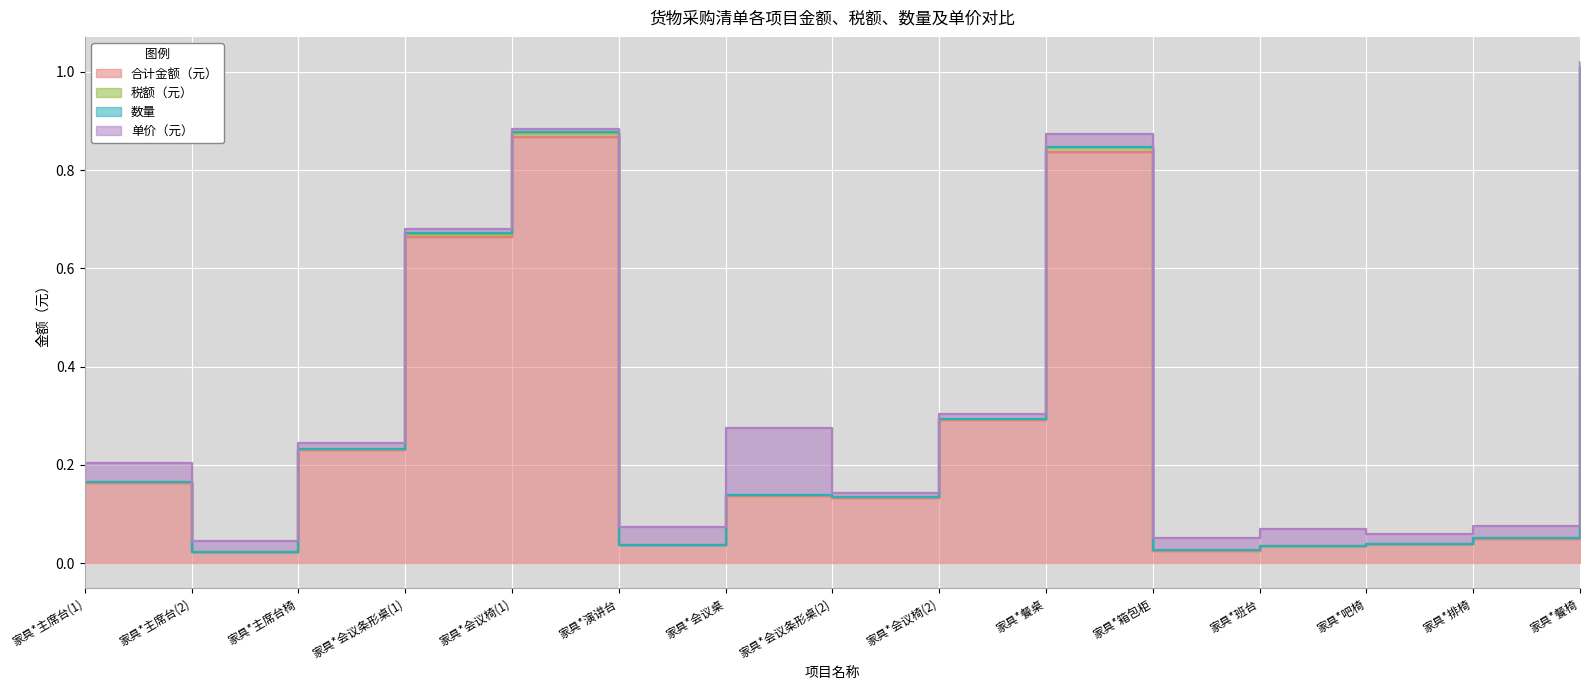

What is the value of the 合计金额（元） point at the 7th from the left?

0.1